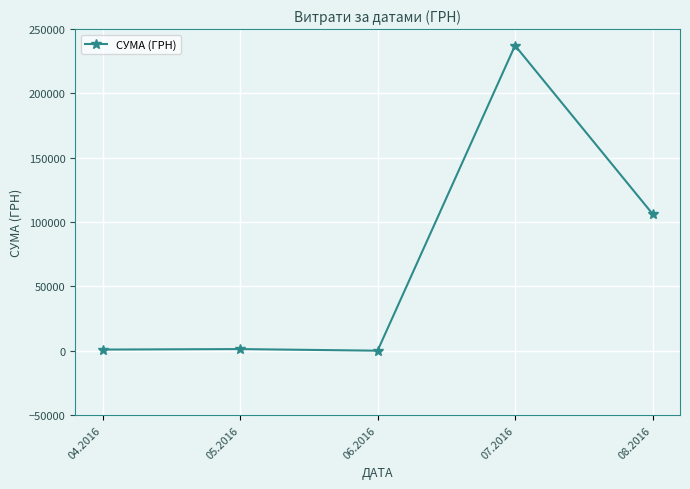

At which category does the chart reach its peak across all series?

07.2016